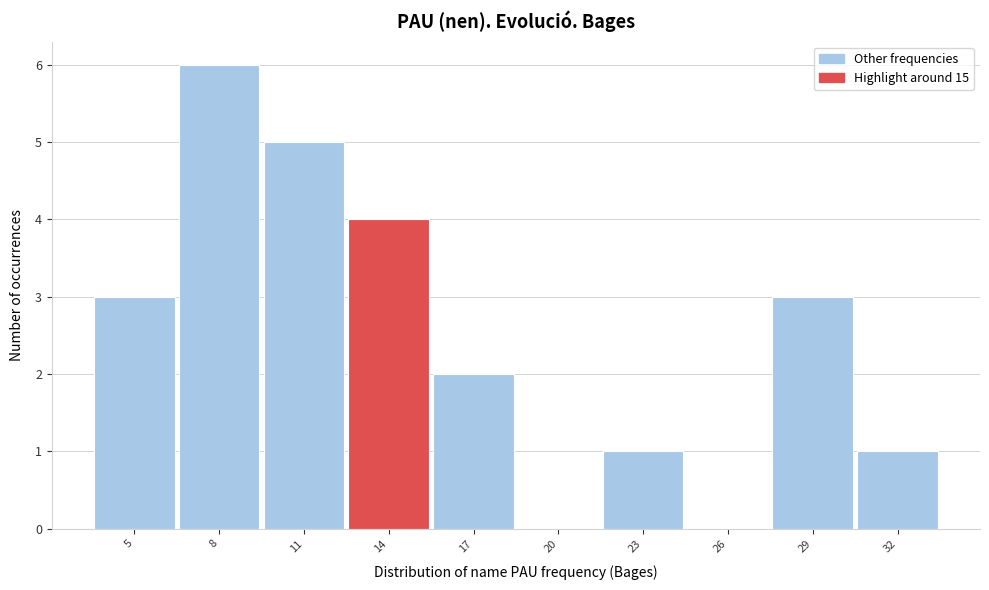

Reading left to right, what are all the values shown in this chart?

5=3	8=6	11=5	14=4	17=2	20=0	23=1	26=0	29=3	32=1